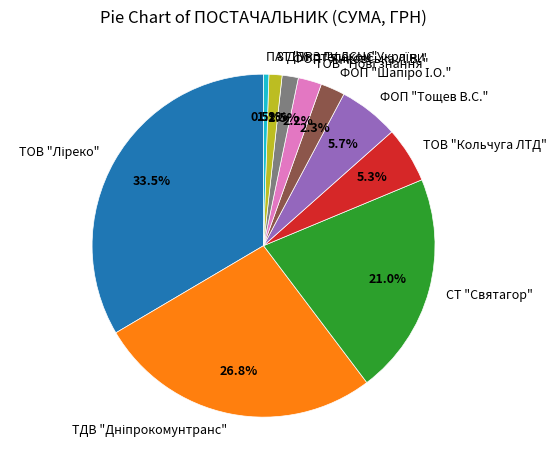

True or false: ТОВ "Кольчуга ЛТД" accounts for 5% of the total.

True